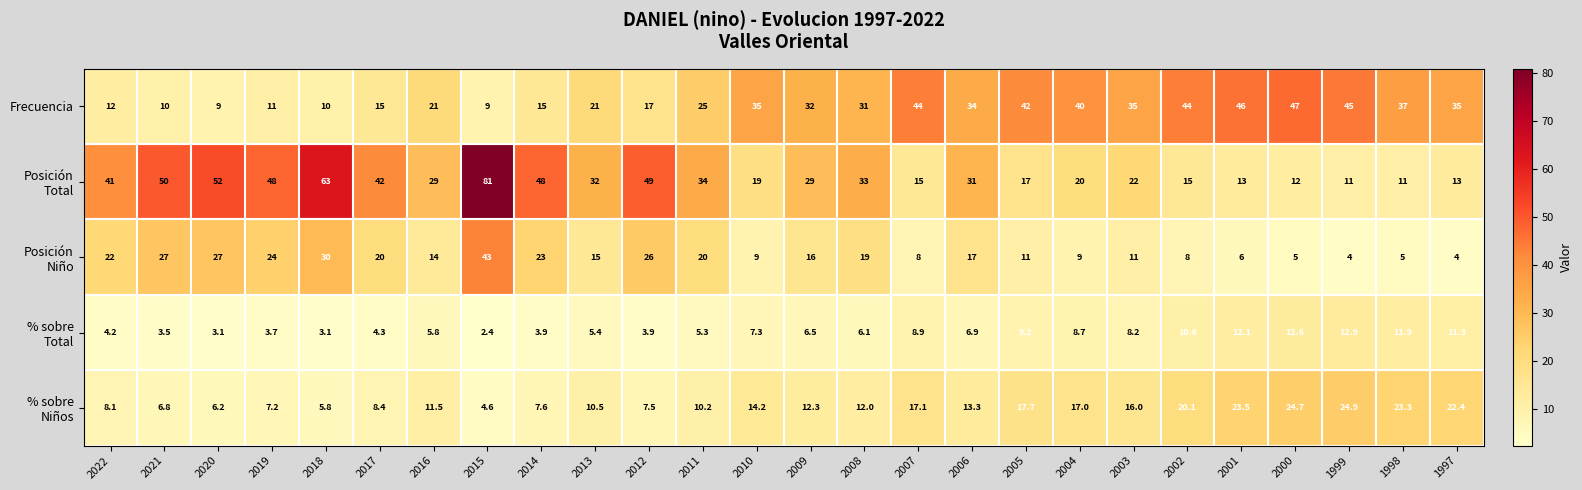

True or false: Frecuencia has a value of 6.5 at 2021.

False